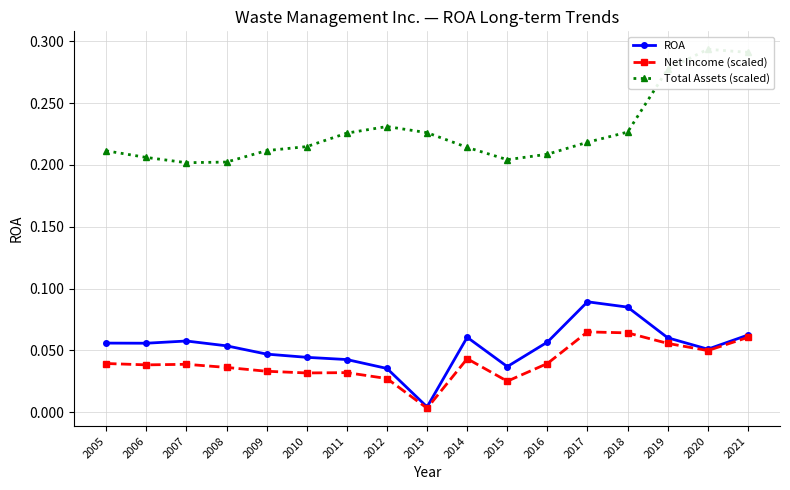

Which has a higher value, 2009 or 2005?

2005